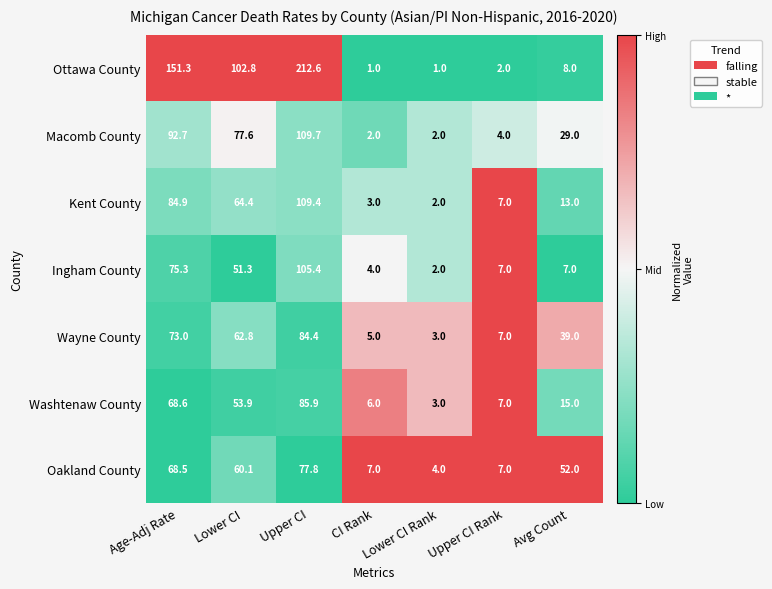

True or false: Ingham County has a value of 37.0 at Age-Adj Rate.

False